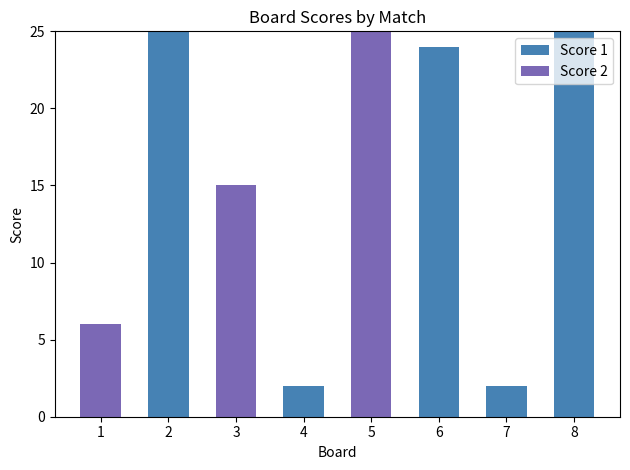

Reading left to right, transcribe the values for Score 1.

1=0	2=25	3=0	4=2	5=0	6=24	7=2	8=25